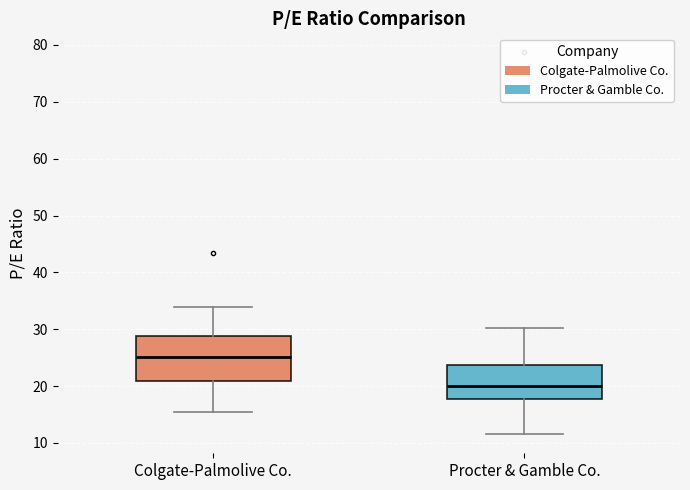

Reading left to right, transcribe this box plot: for each box, give where its median line is, the range the box spans, and where its two whiskers end, as read against the y-axis. The values are not printed on the chart, so give them approximately, as read against the axis.

Colgate-Palmolive Co.: median 25, box 21 to 29, whiskers 15 to 34
Procter & Gamble Co.: median 20, box 18 to 24, whiskers 12 to 30